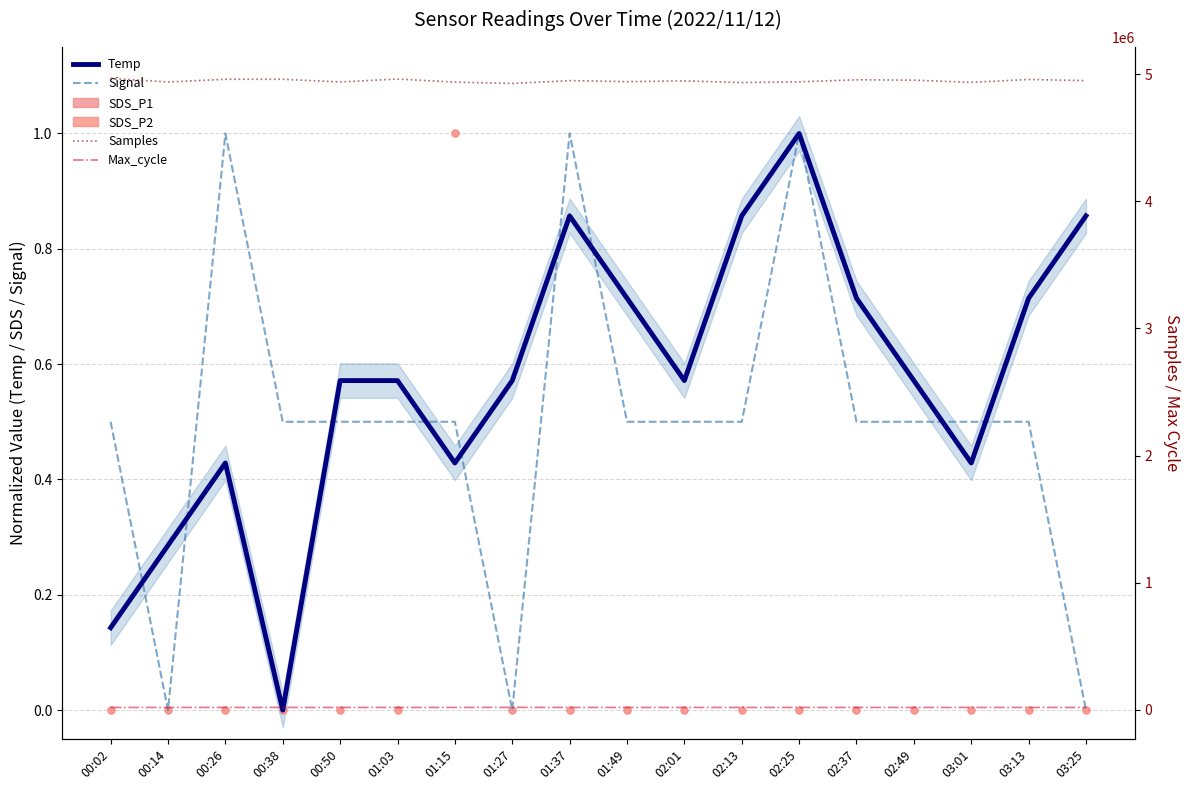

Is the value of Temp at 00:38 greater than the value of SDS_P1 at 02:49?

No